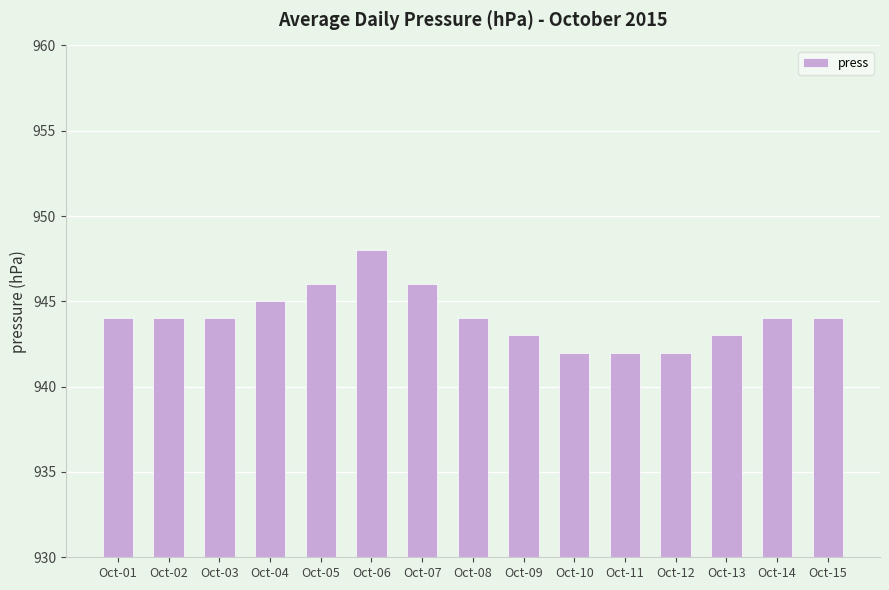

What is the value of the 13th bar from the left?

943